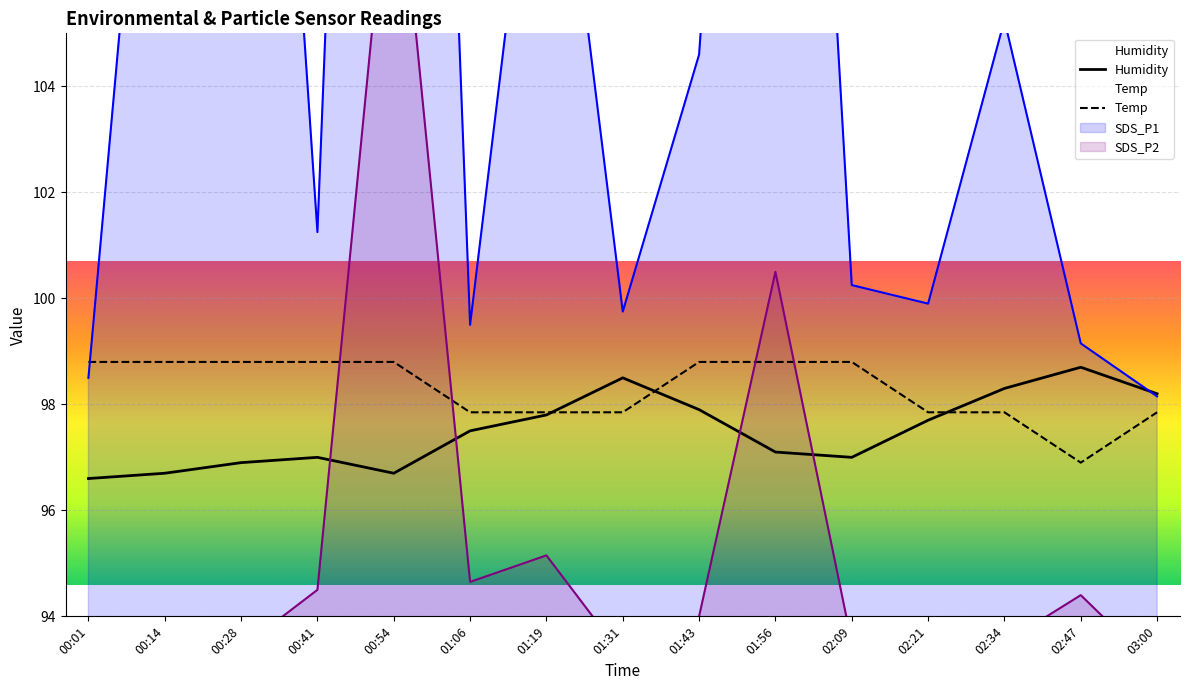

List the labels in order of Humidity value, smallest first.

00:01, 00:14, 00:54, 00:28, 00:41, 02:09, 01:56, 01:06, 02:21, 01:19, 01:43, 03:00, 02:34, 01:31, 02:47